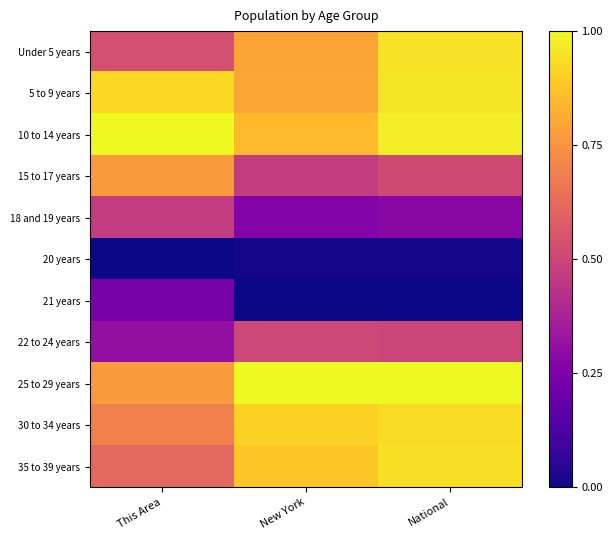

What is the spread (max minus min) of values at This Area?

1.0